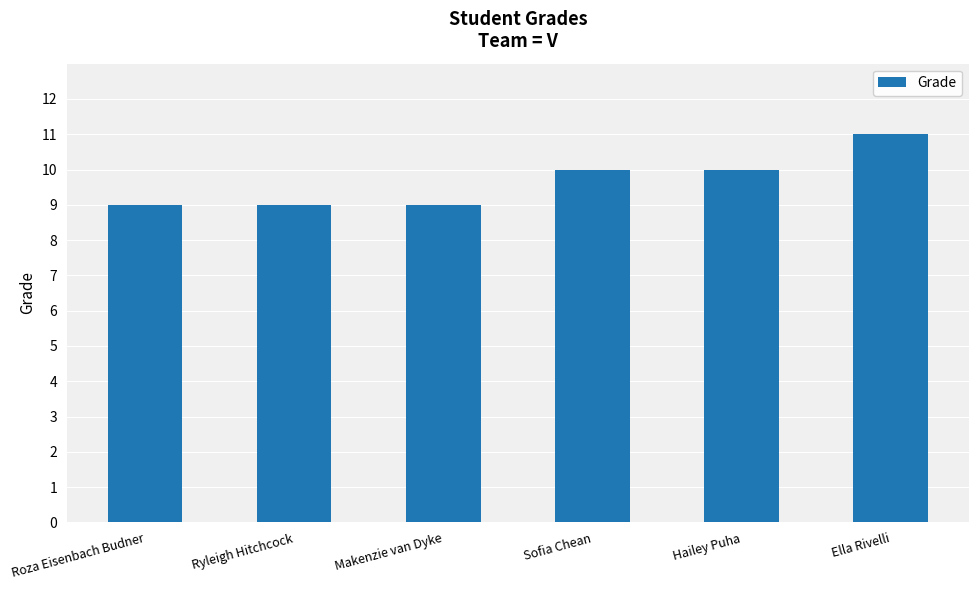

What is the sum of the values at Makenzie van Dyke and Hailey Puha?

19